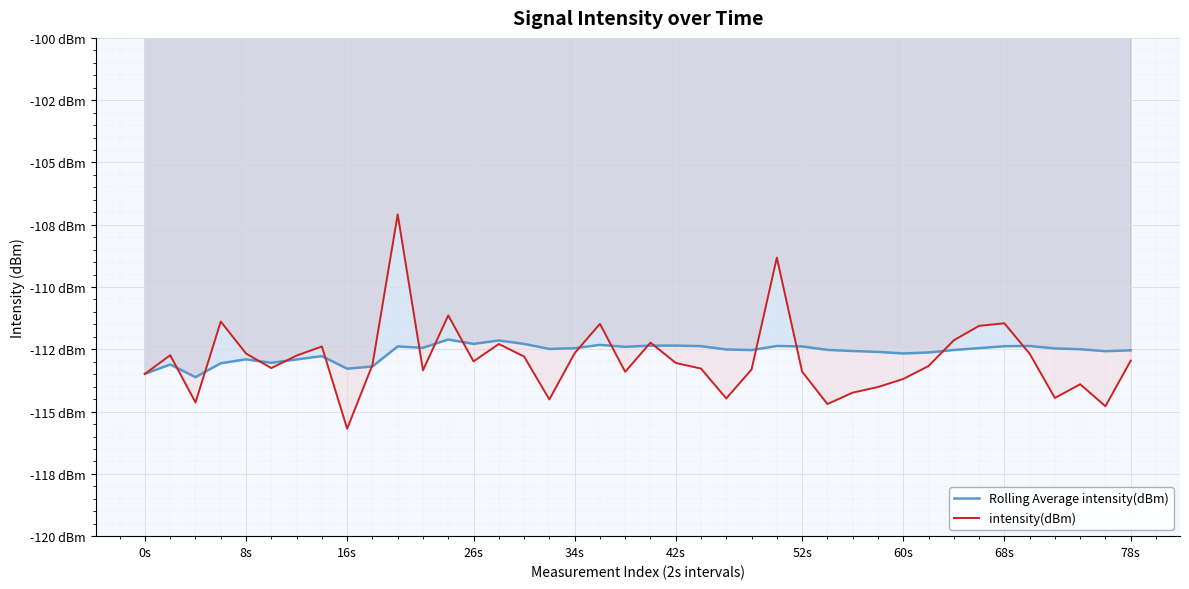

In intensity(dBm), how many points are lower than both neighbors (excluding endpoints)?

11